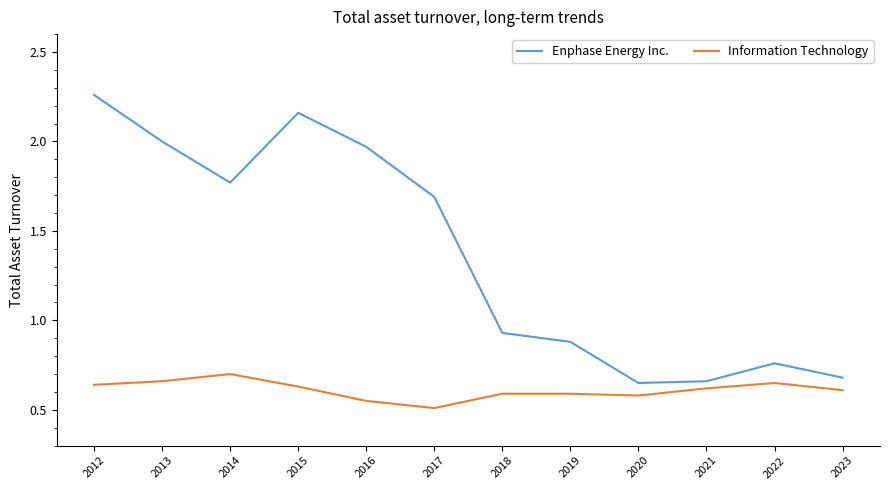

At which category does Enphase Energy Inc. reach its first local valley?

2014